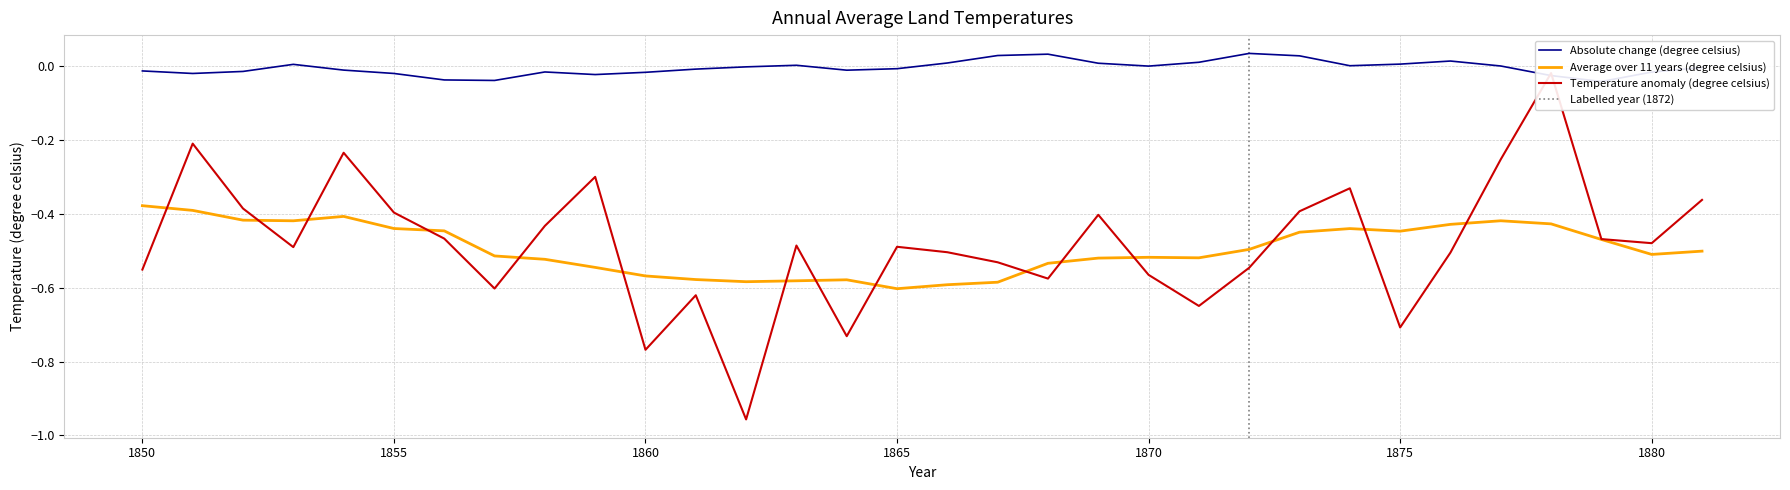

How many lines are shown in the chart?

3